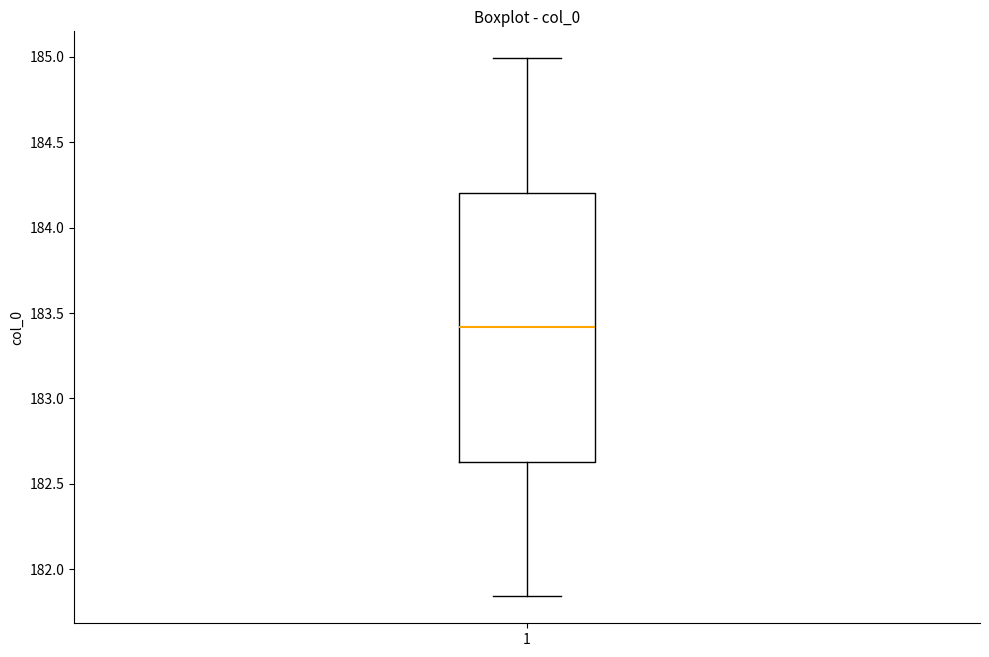

Where is the upper edge of the box at x = 1 on the y-axis? The values are not printed on the chart, so give them approximately, as read against the axis.

184.20